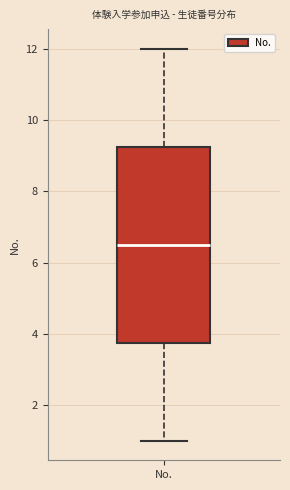

Where is the lower edge of the box for No. on the y-axis? The values are not printed on the chart, so give them approximately, as read against the axis.

3.8